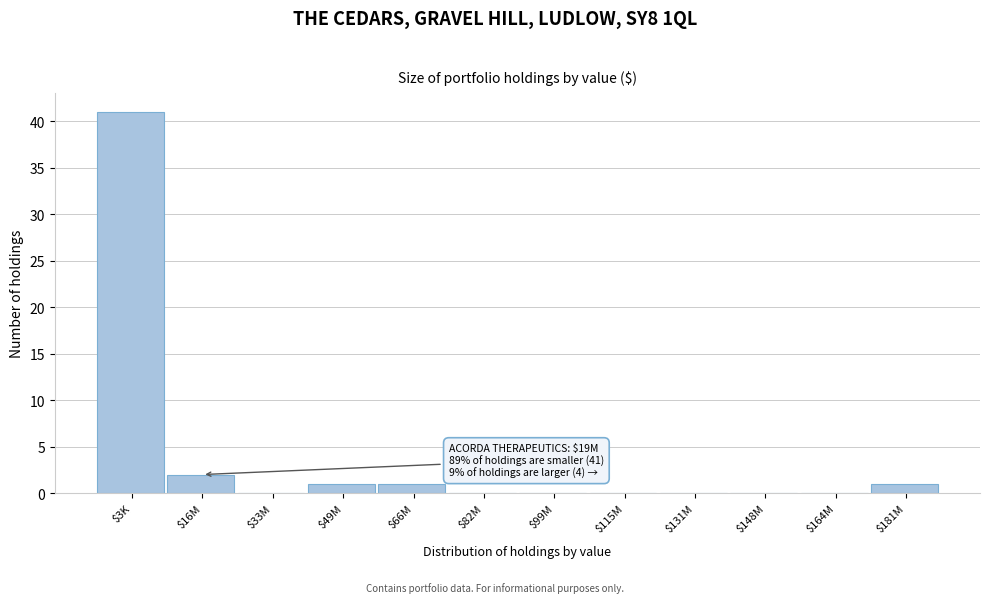

Is it true that the value at $131M is 0?

True